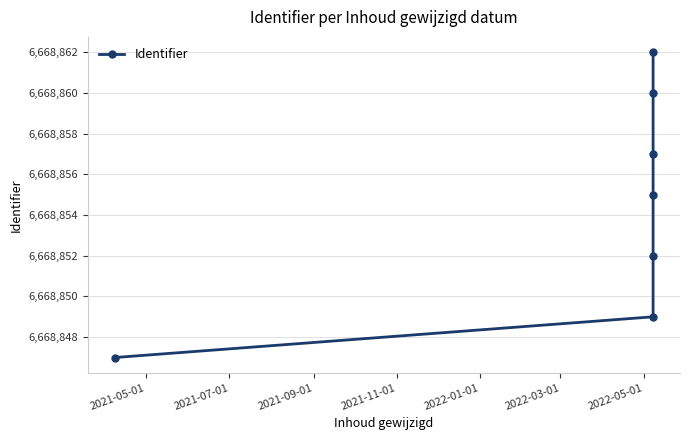

What is the minimum value shown in the chart?

6668847